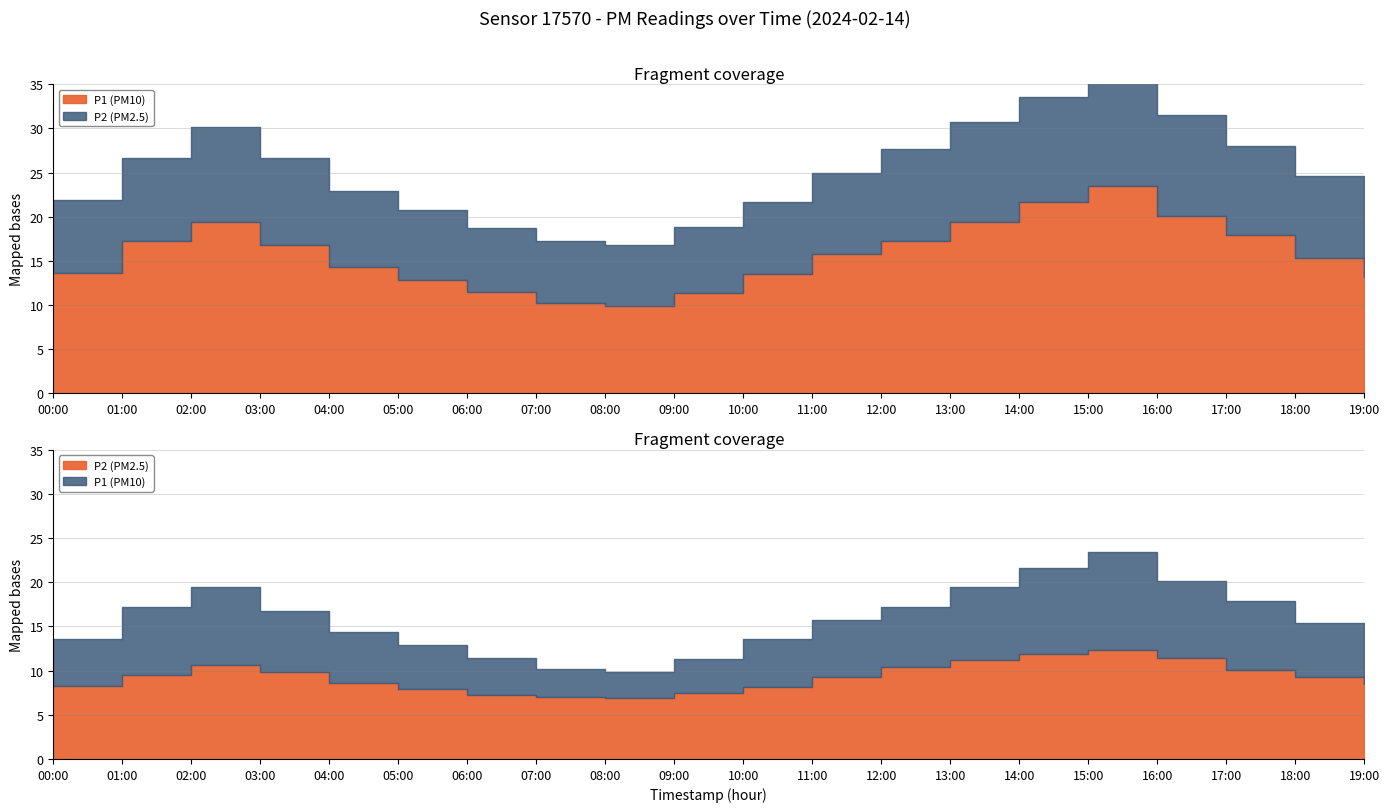

True or false: P2 and P1 cross at least once.

False